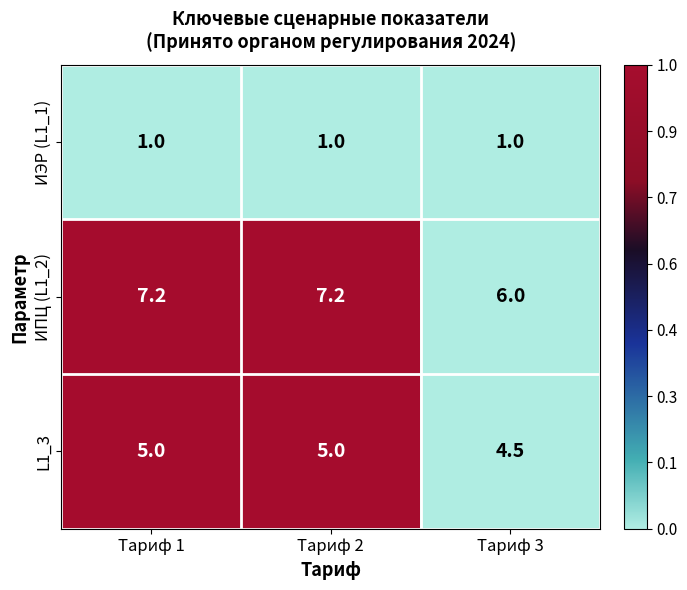

What is the highest value of the ИПЦ (L1_2) series?

7.2